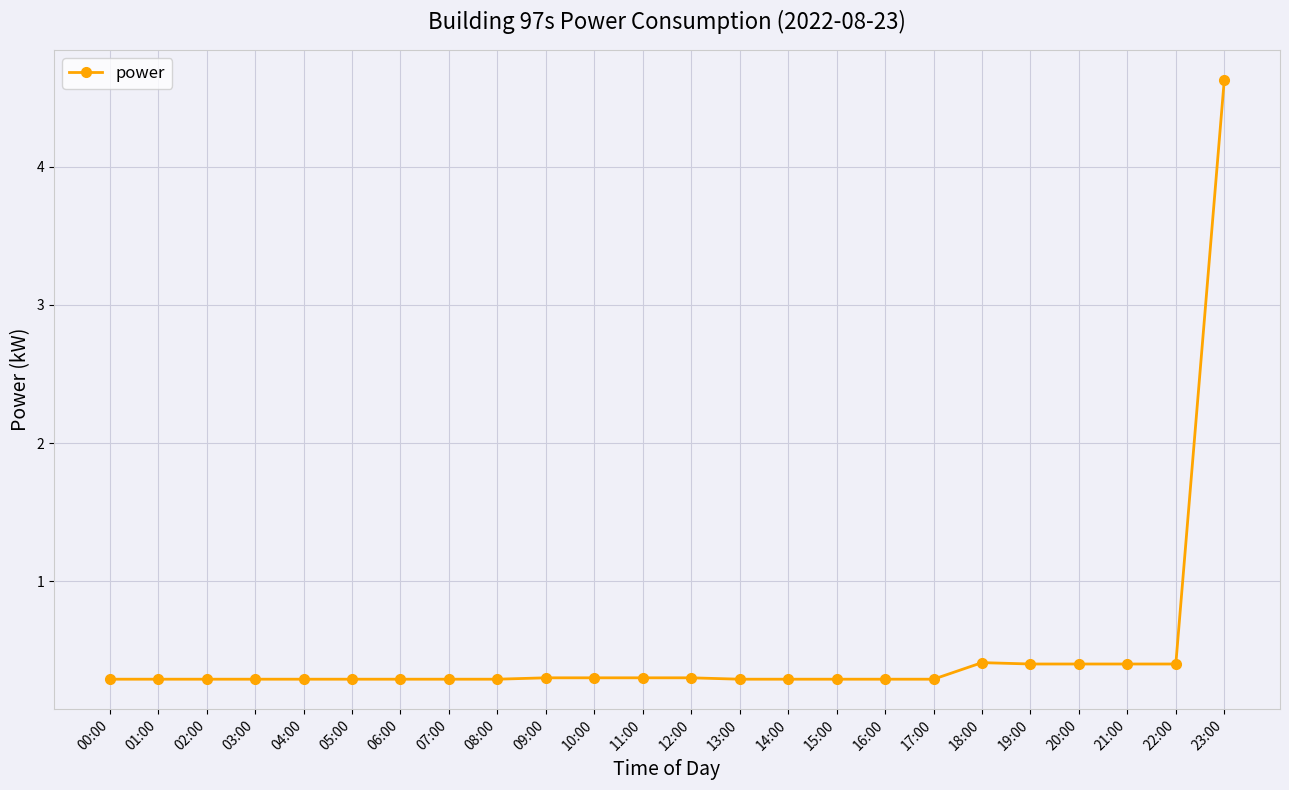

Count the number of categories in the chart.

24